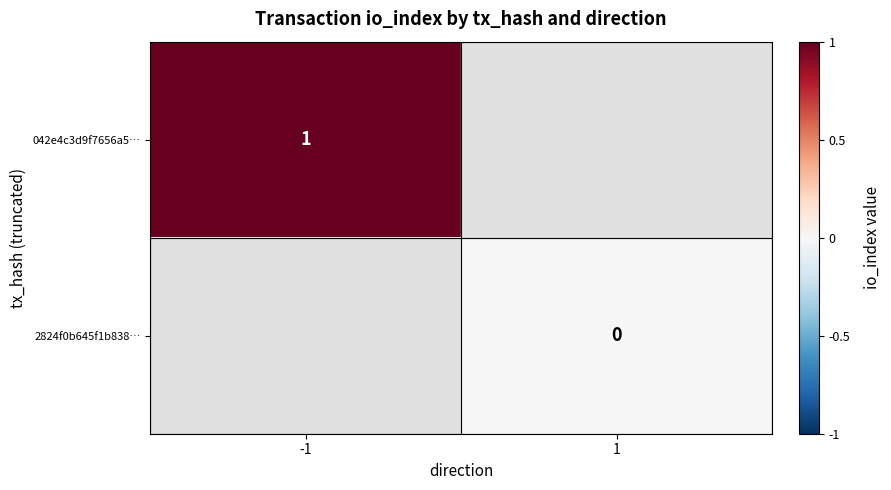

Is the value of 2824f0b645f1b838… at 1 greater than the value of 042e4c3d9f7656a5… at -1?

No